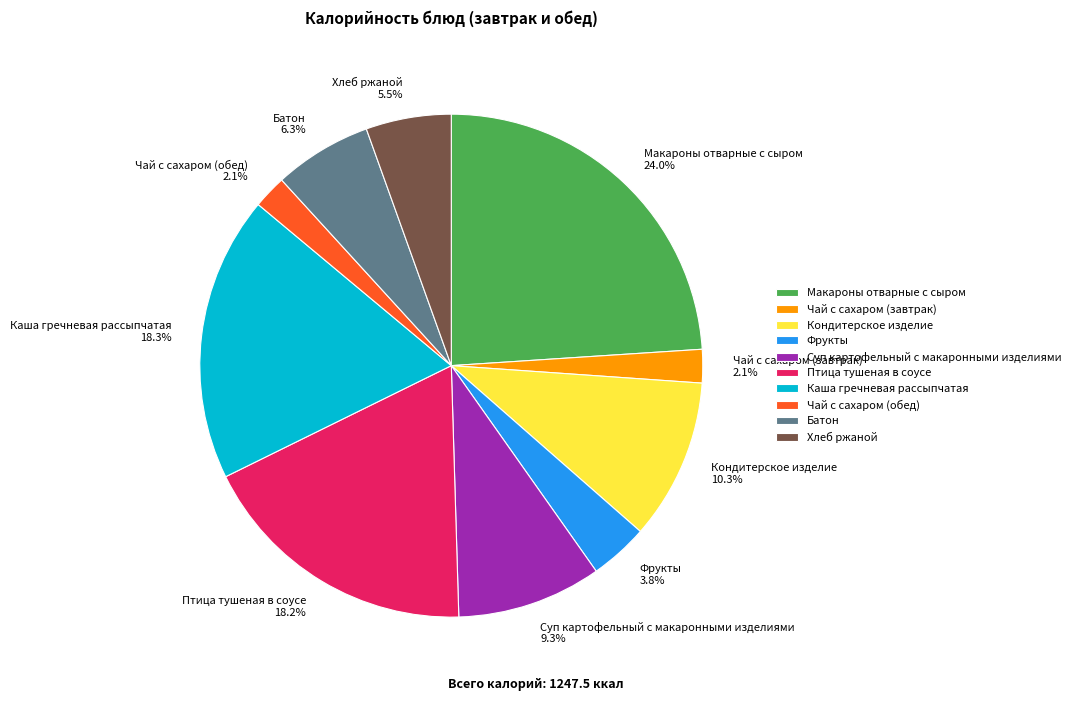

To the nearest percent, what is the average slice percentage?

10%